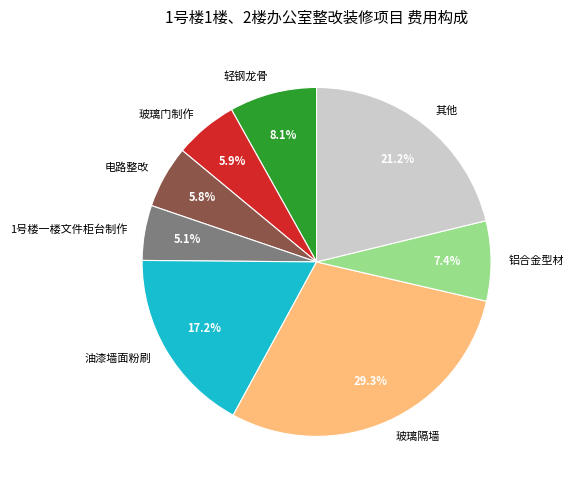

Which category has the smallest portion of the pie?

1号楼一楼文件柜台制作